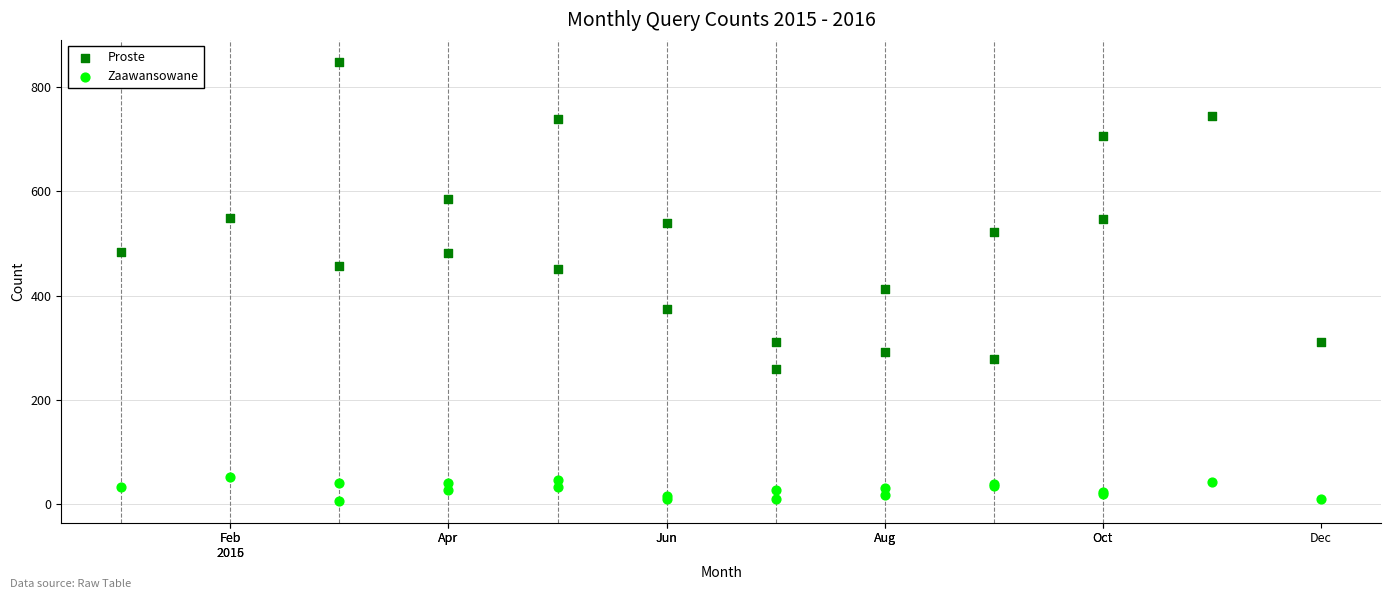

Which series has the largest Y range (max minus min)?

Proste